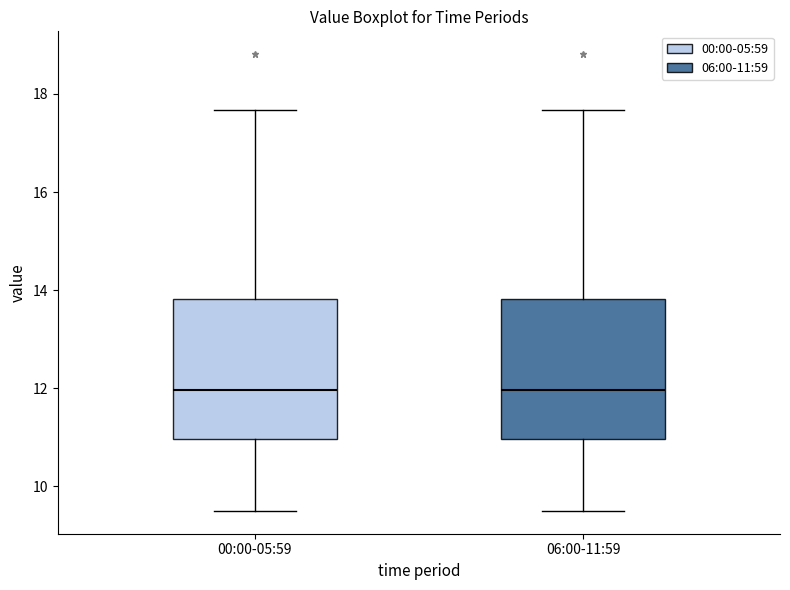

Reading left to right, read every box against the y-axis: the position of its median line, the range the box covers, and the ends of its whiskers. The values are not printed on the chart, so give them approximately, as read against the axis.

00:00-05:59: median 12.0, box 11.0 to 13.8, whiskers 9.6 to 17.6
06:00-11:59: median 12.0, box 11.0 to 13.8, whiskers 9.6 to 17.6